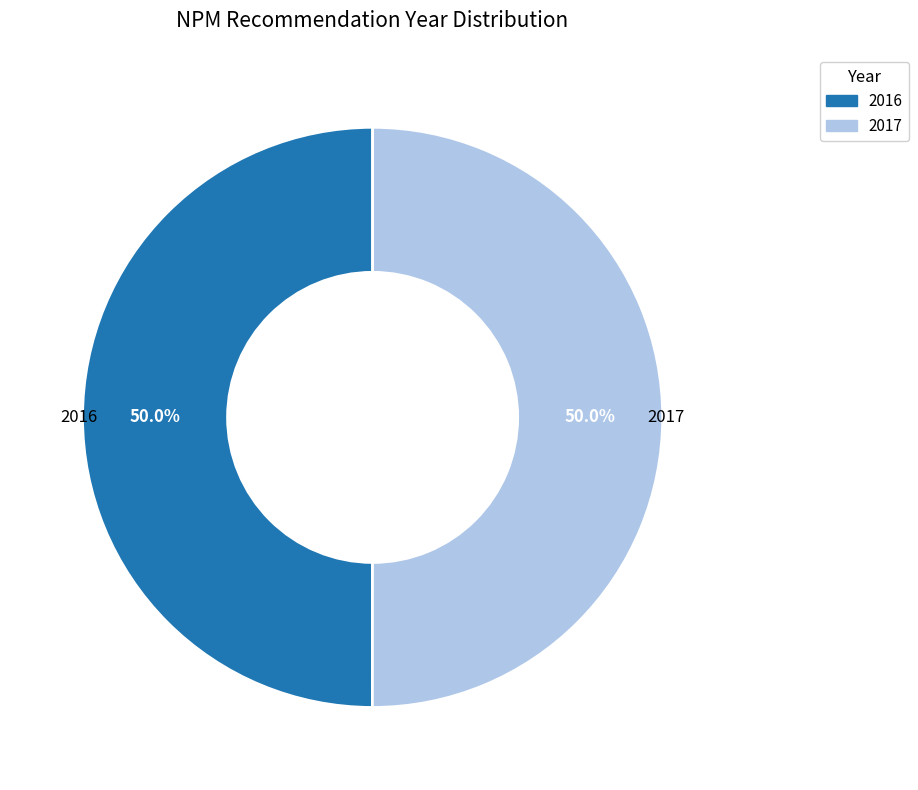

Approximately how many times larger is the value at 2016 compared to 2017?

1.0